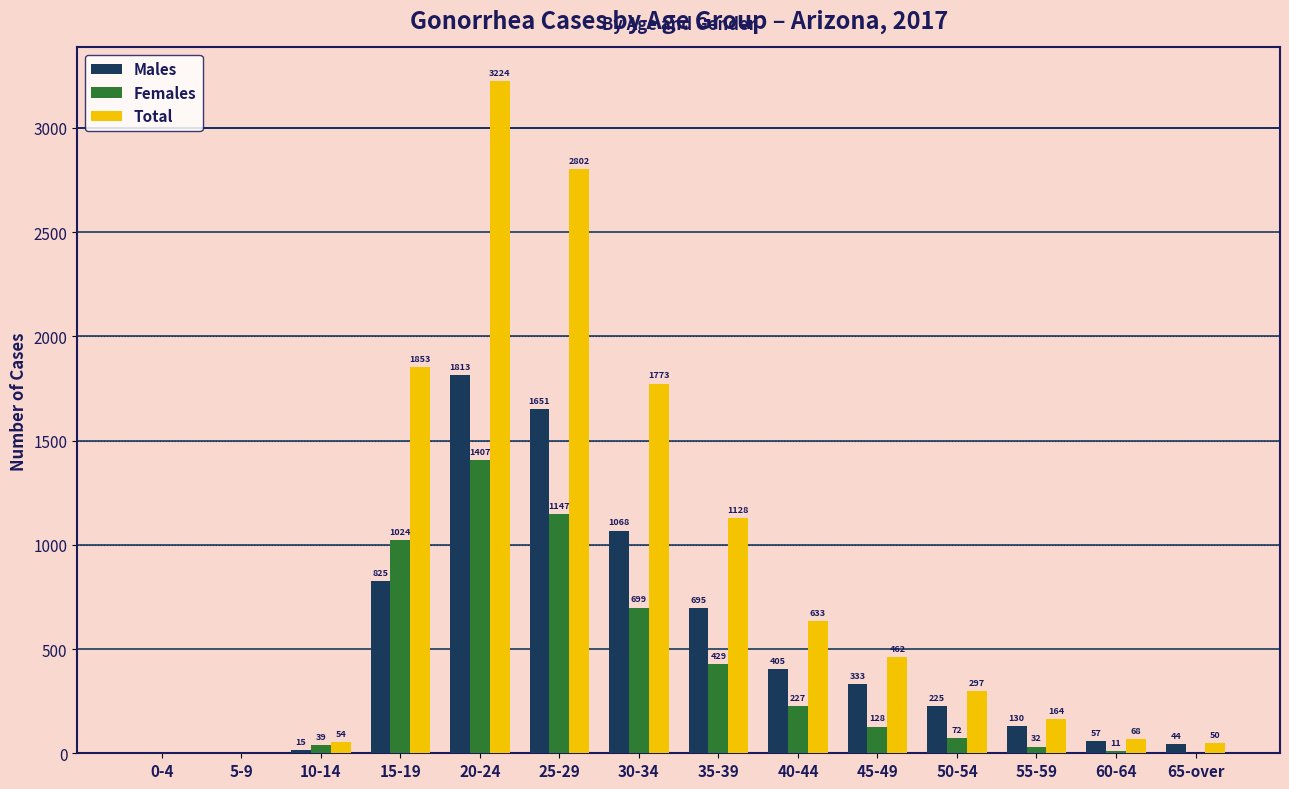

Where is Total nearest to the value 1612?

30-34